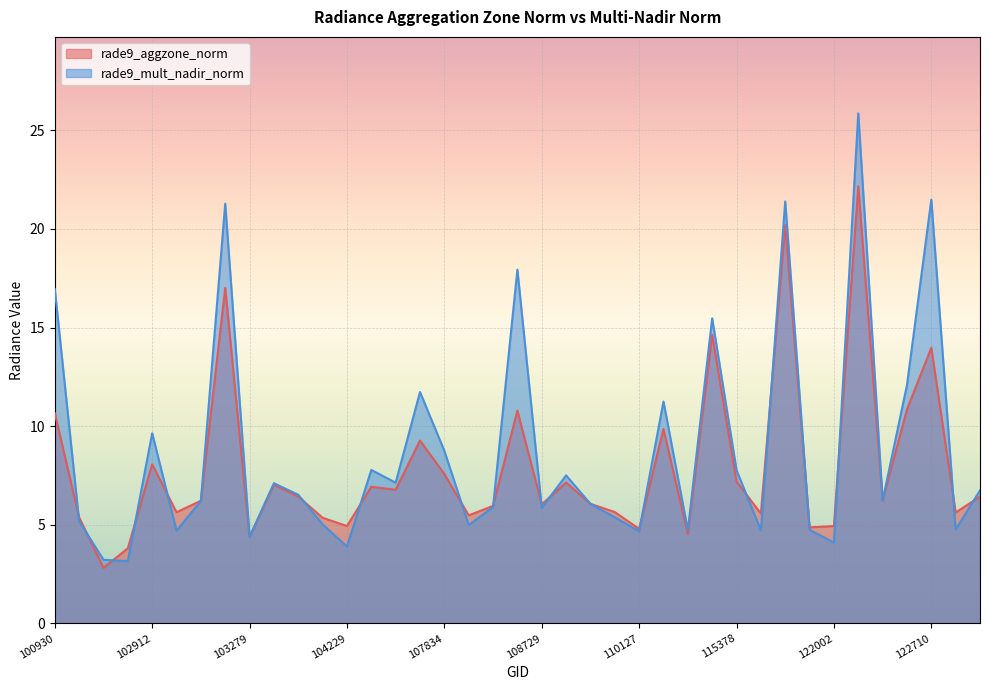

What is the value of the rade9_mult_nadir_norm point at the 18th from the left?

5.0